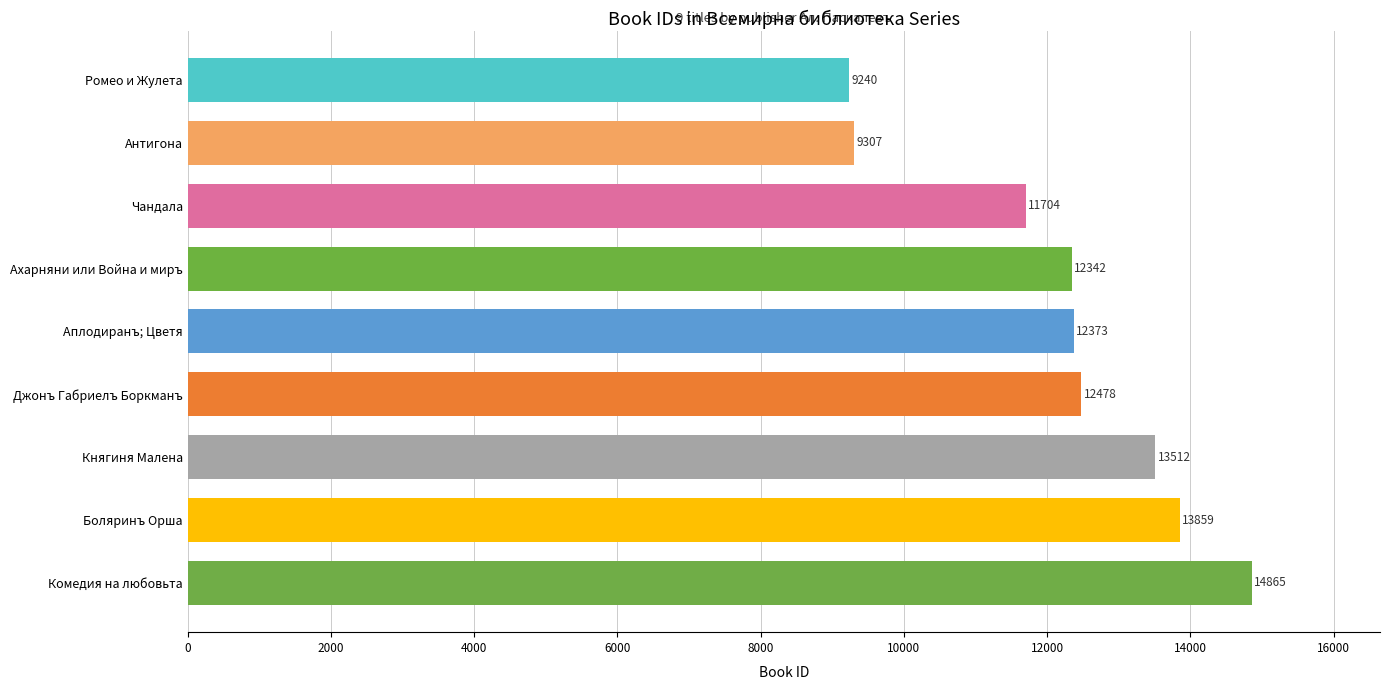

At which category does the chart reach its peak across all series?

Комедия на любовьта